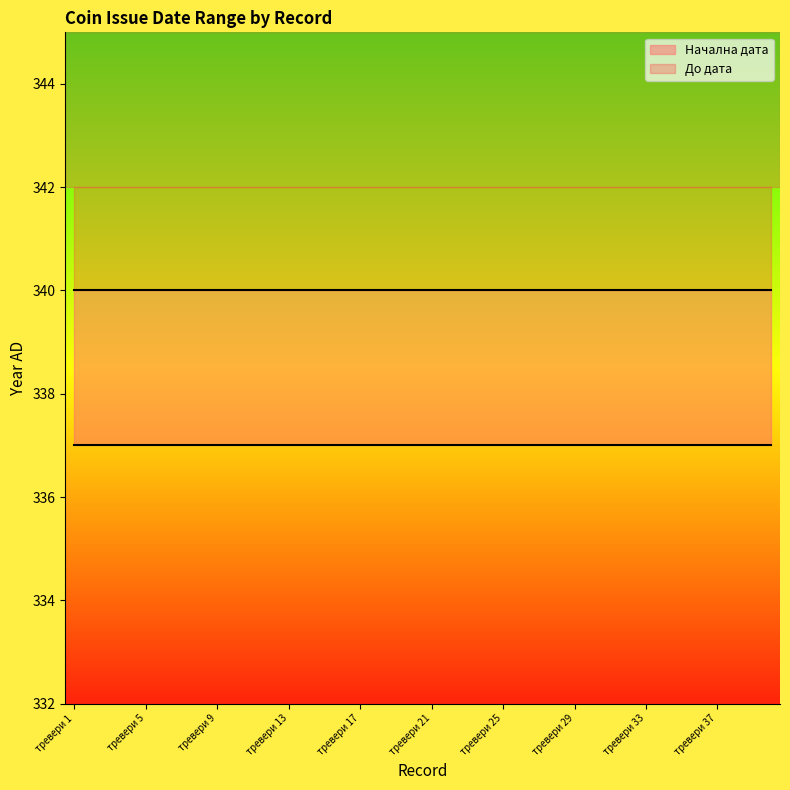

What is the maximum value for Начална дата?

337